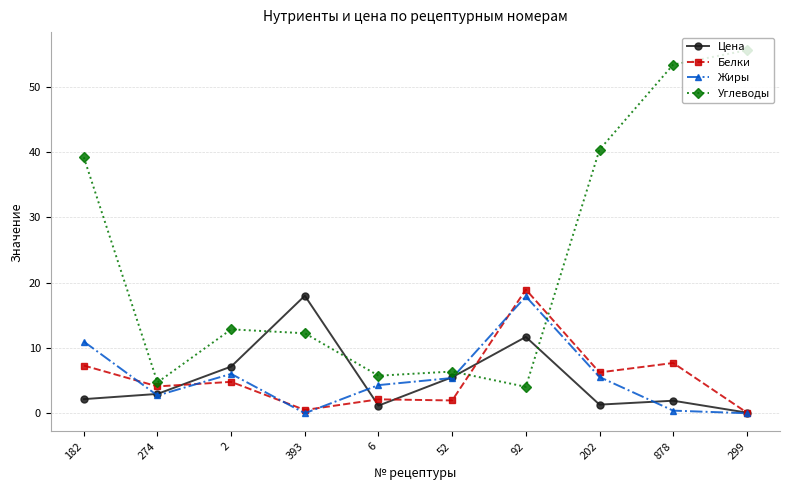

What is the average value of the Углеводы series?

23.5